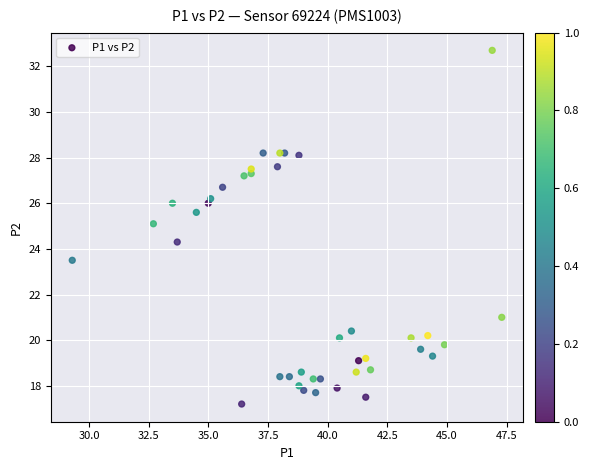

What is the range of Y values (max minus min)?

15.5